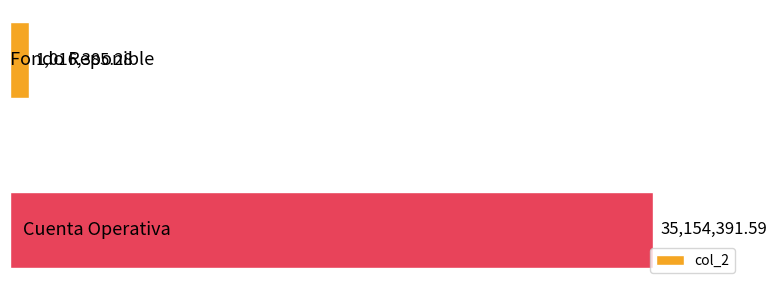

What is the difference between the maximum and minimum values?

34138006.3